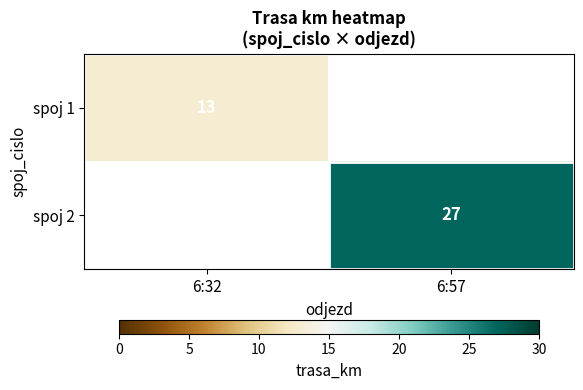

True or false: spoj 2 has a value of 27 at 6:57.

True